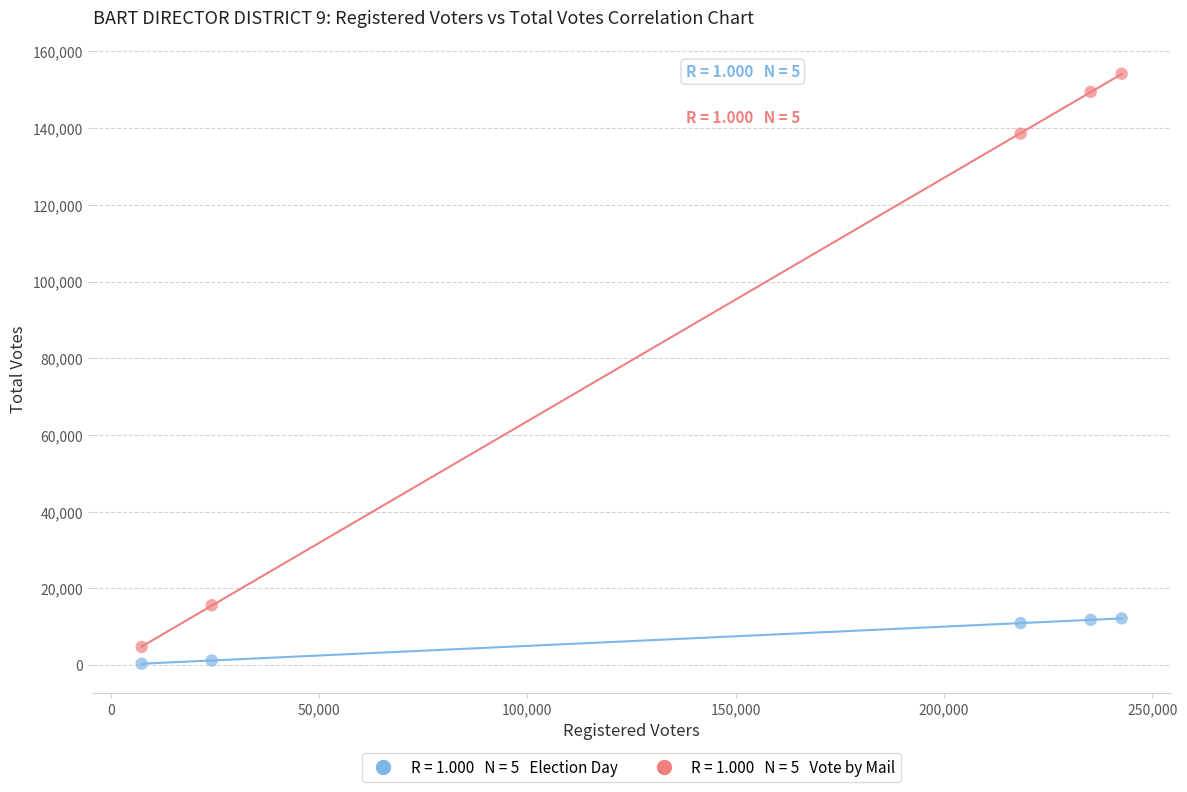

Across all data points, what is the range of X values (max minus min)?

235224